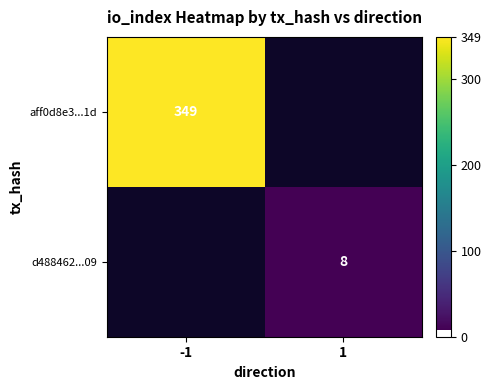

True or false: d488462...09 has a value of 12 at 1.

False